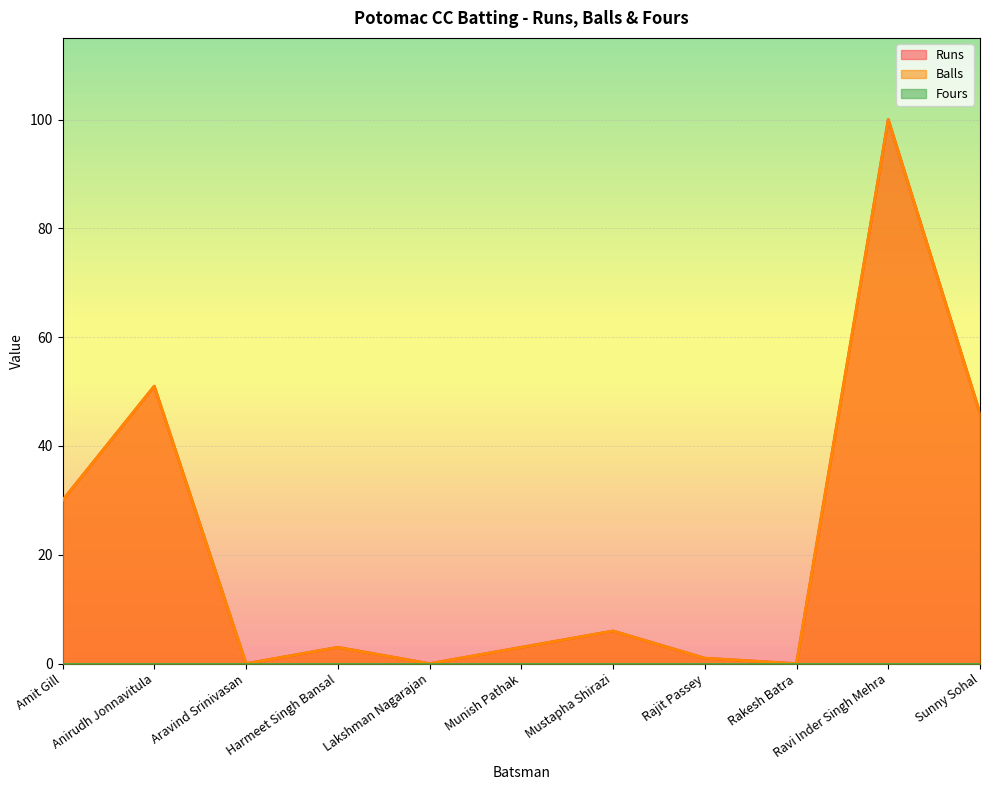

What is the sum of the Runs values at Mustapha Shirazi and Harmeet Singh Bansal?

9